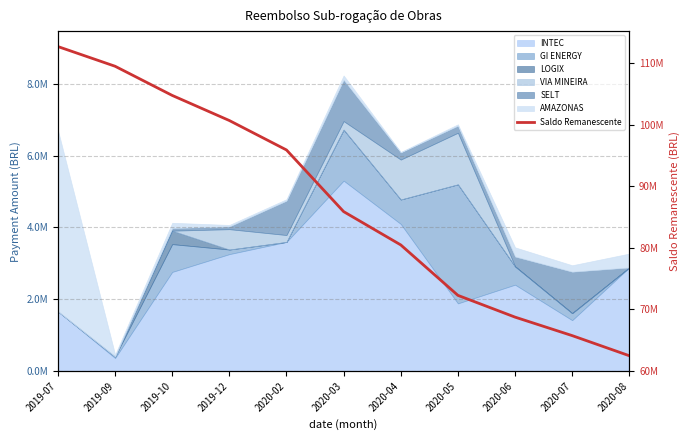

Is it true that the value at 2020-03 is 85884782.7?

True